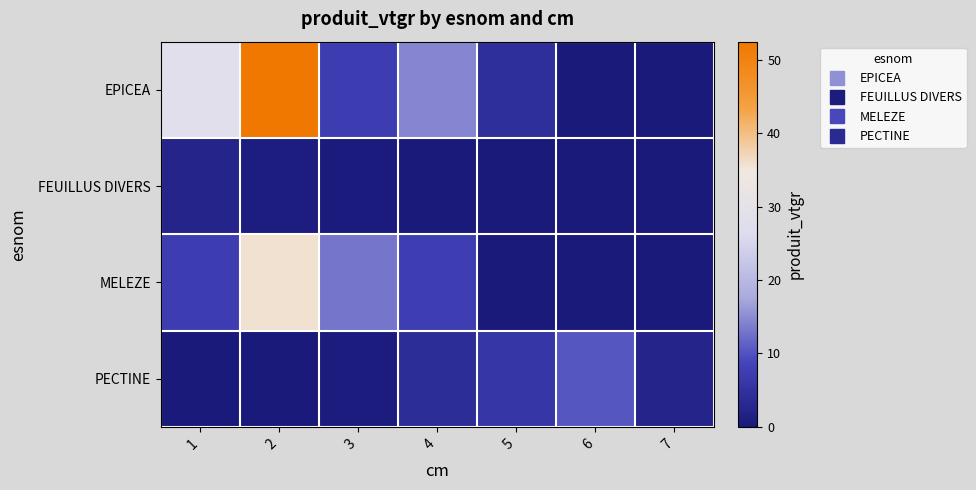

What is the difference between the highest and lowest values at 1?

27.9